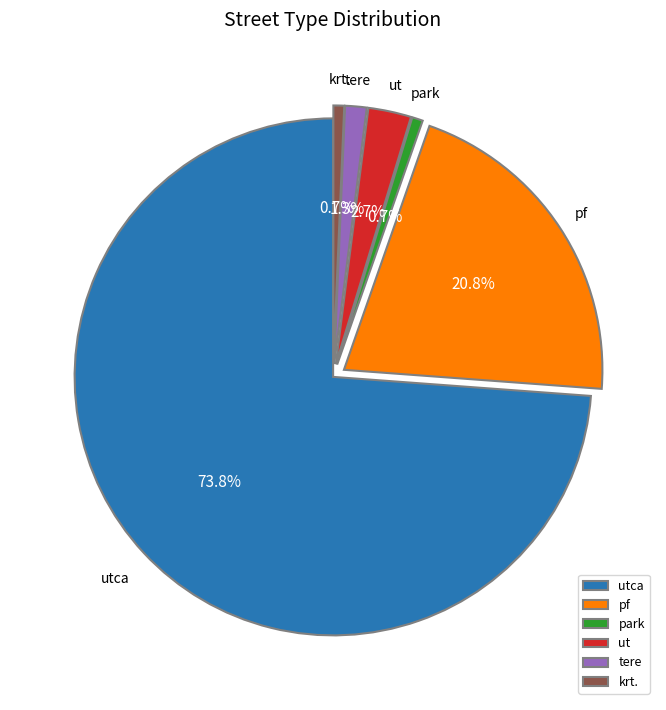

How many slices are in this pie chart?

6